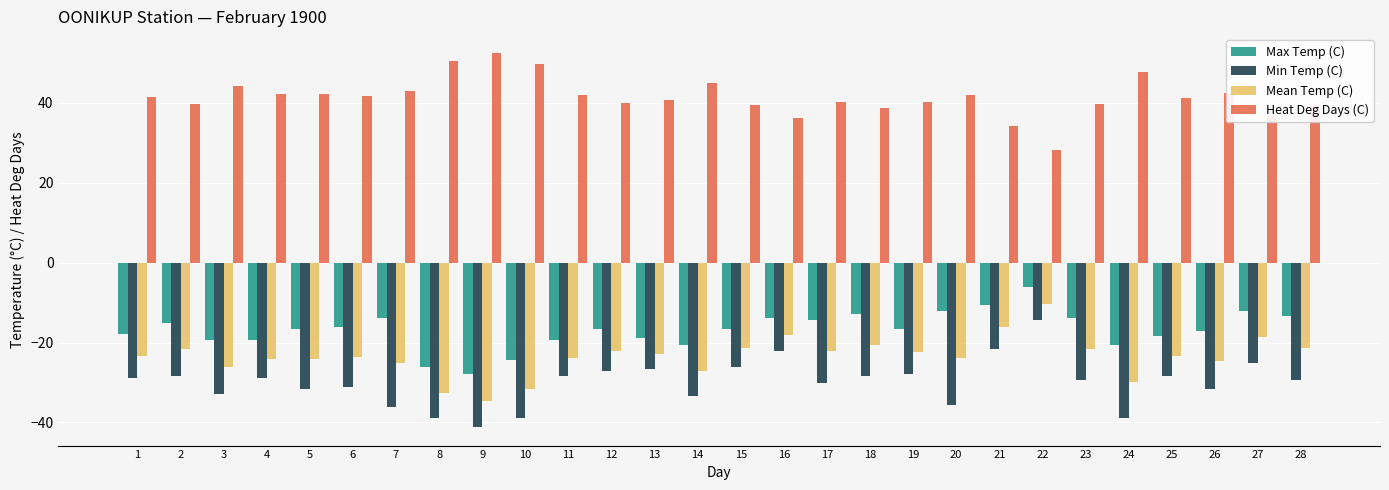

Is the value of Max Temp (C) at 20 greater than the value of Min Temp (C) at 13?

Yes